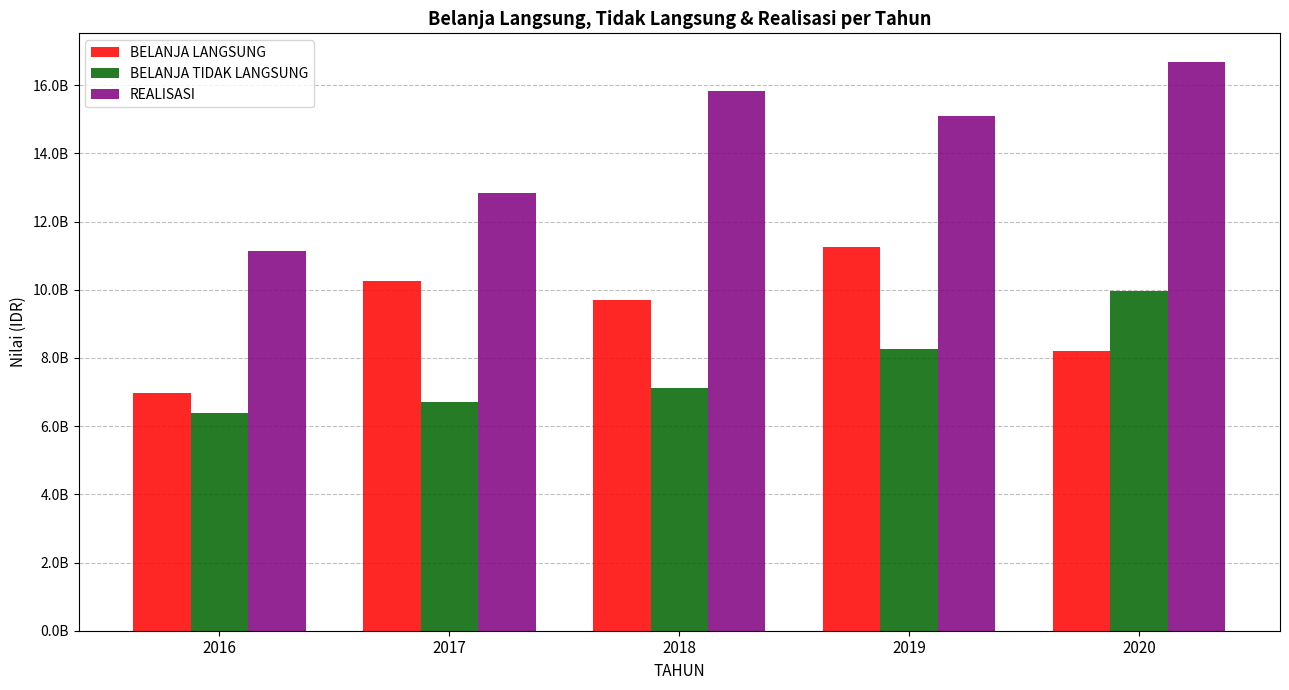

What is the minimum value for BELANJA TIDAK LANGSUNG?

6395716979